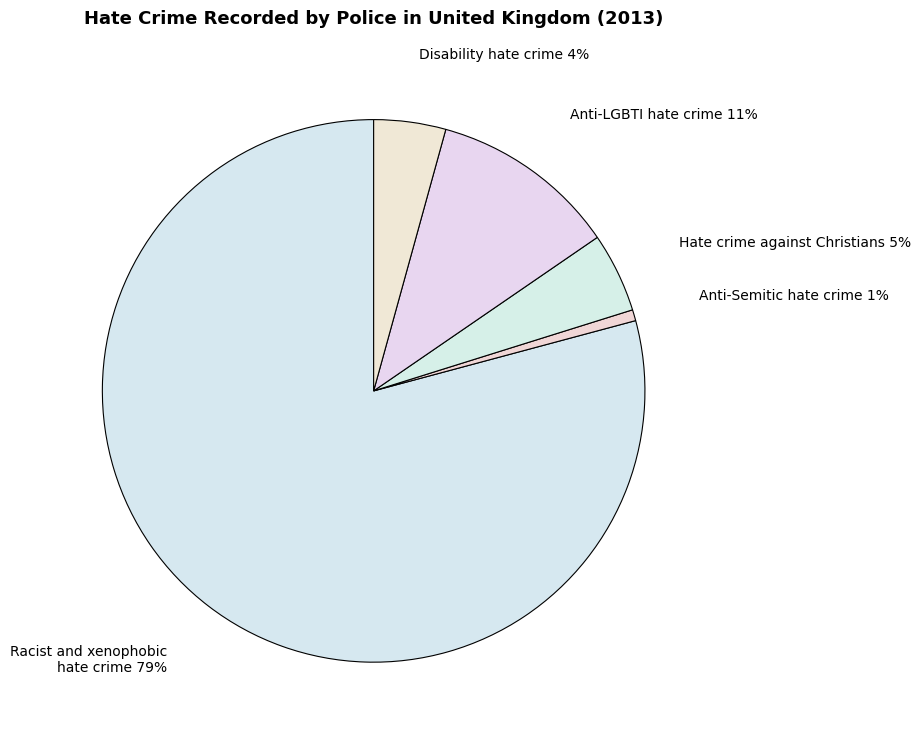

To the nearest percent, what is the difference between the Anti-Semitic hate crime and Hate crime against Christians slice percentages?

4%